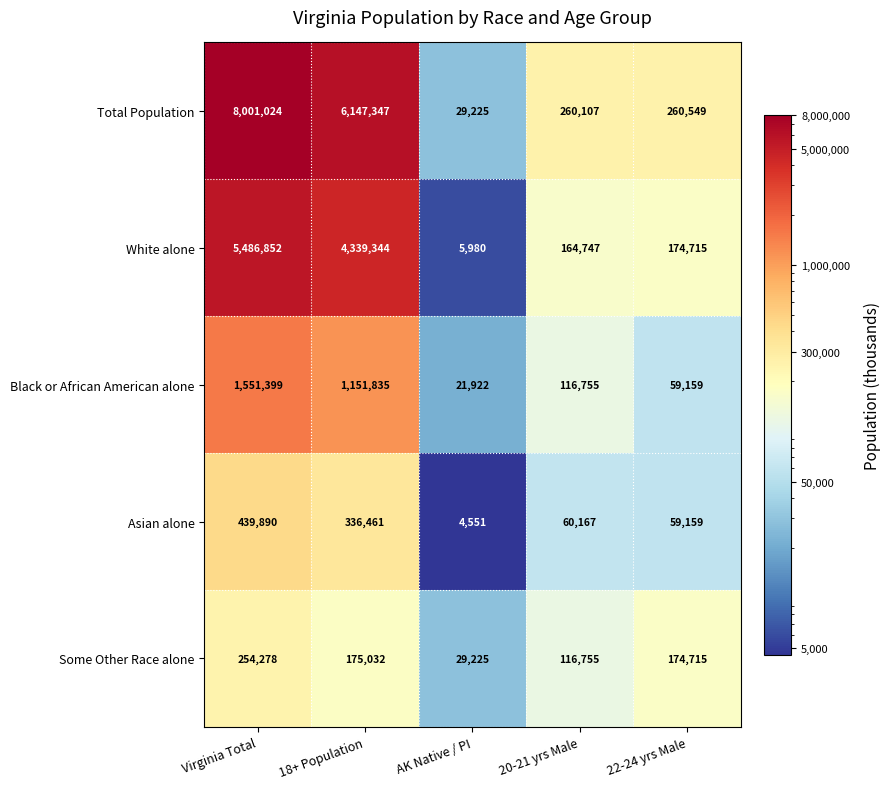

Rank the categories by Asian alone value from highest to lowest.

Virginia Total, 18+ Population, 20-21 yrs Male, 22-24 yrs Male, AK Native / PI